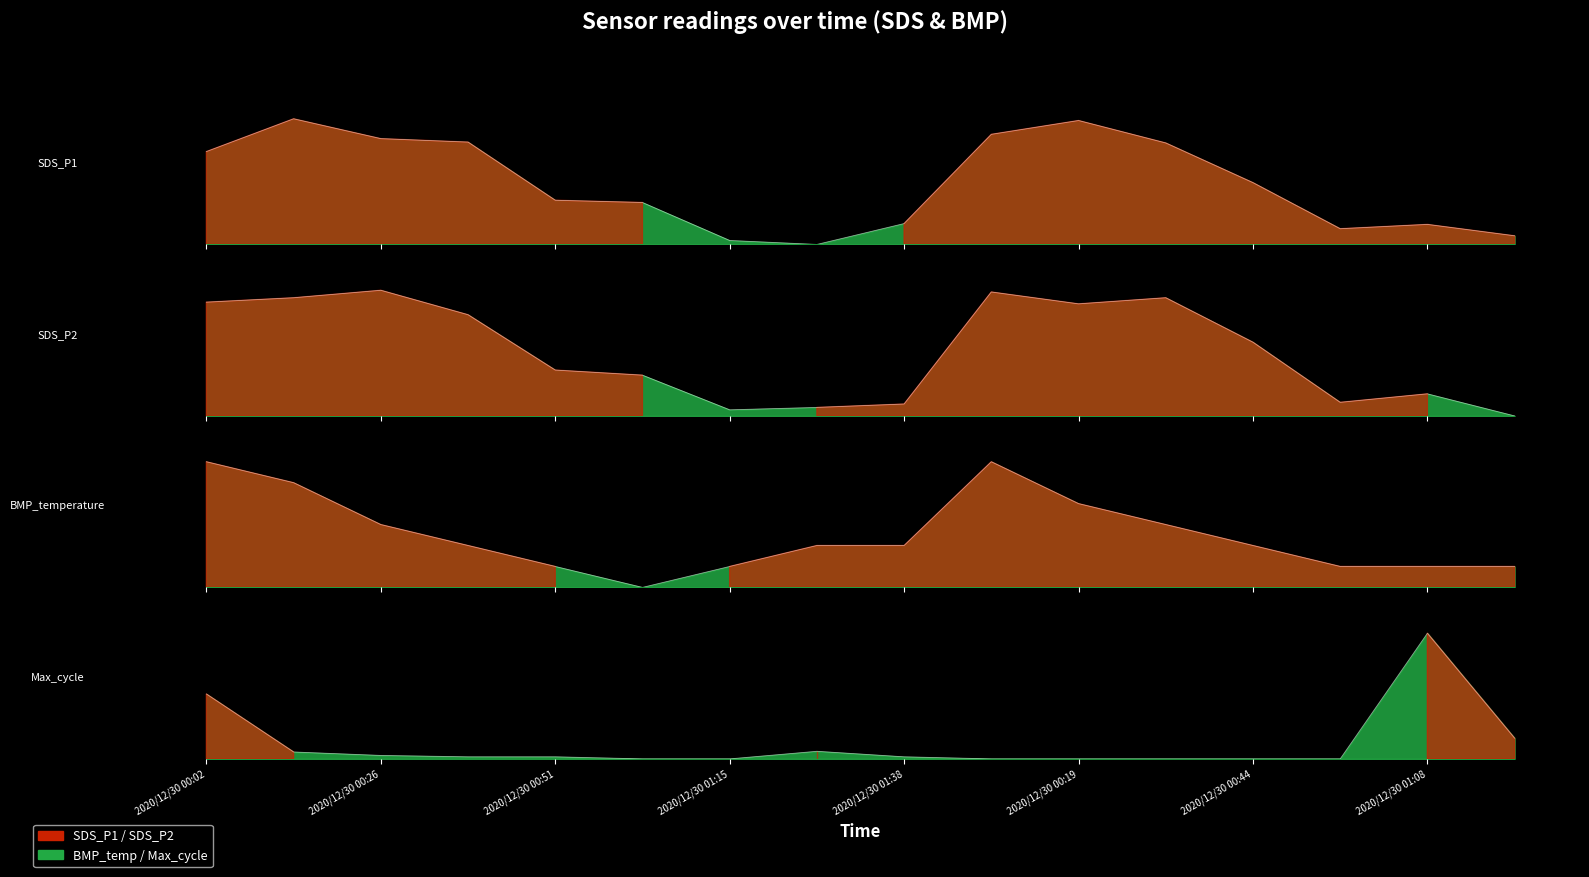

What is the sum of all SDS_P2 values?

8.2